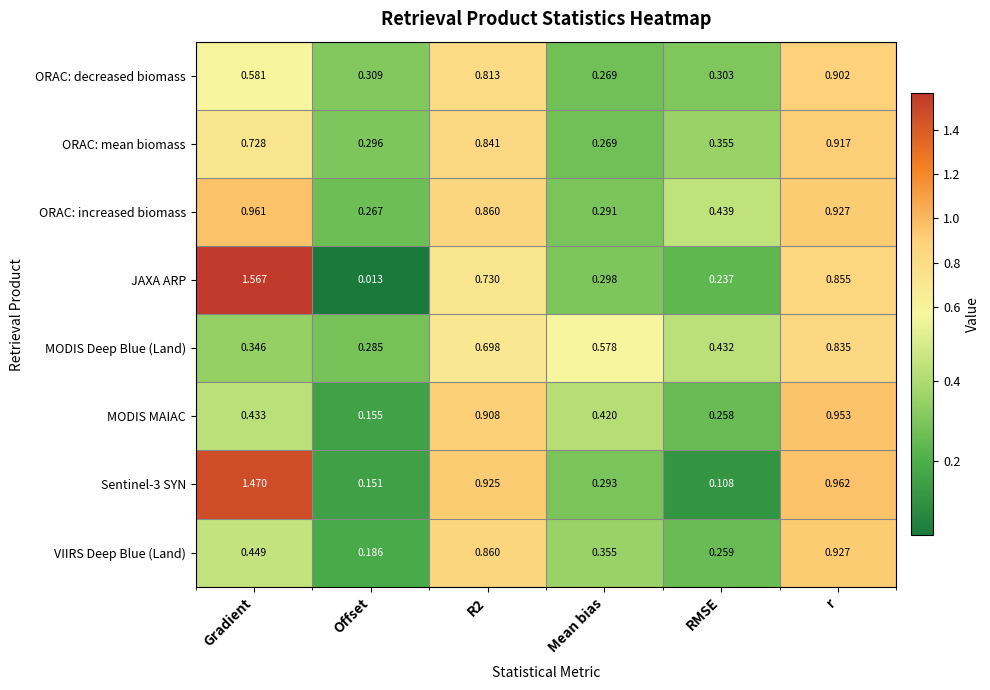

Which series has the widest spread of values?

JAXA ARP